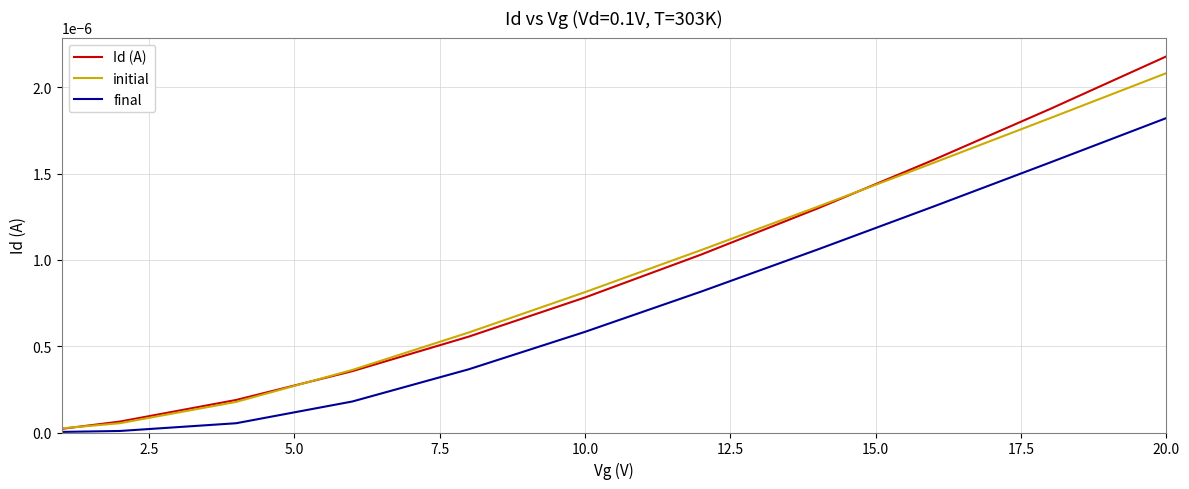

Which series has the largest range (max minus min)?

Id (A)